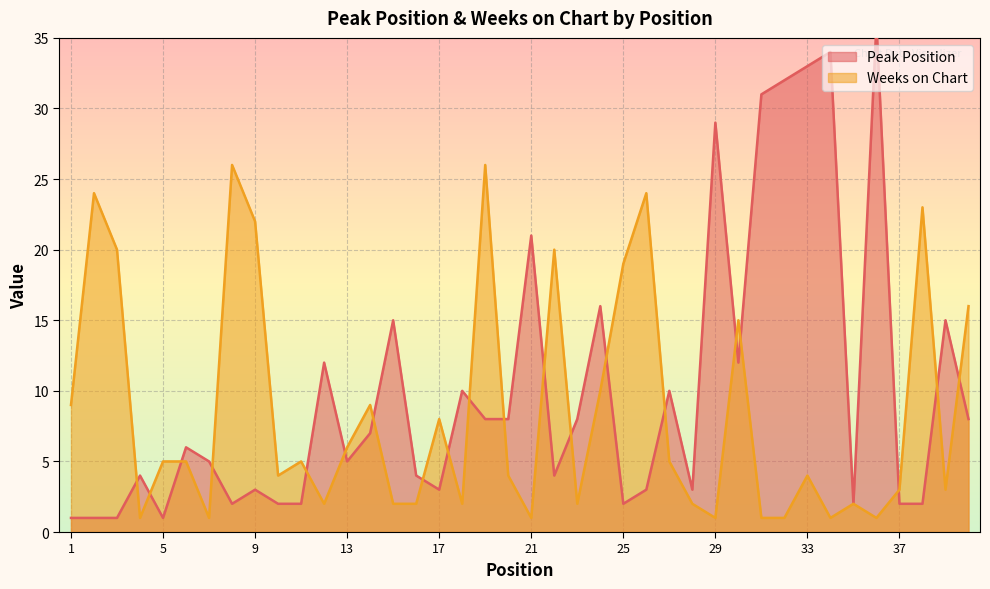

Reading right to left, transcribe all the data shown in this chart.

Peak Position: 40=8	39=15	38=2	37=2	36=36	35=2	34=34	33=33	32=32	31=31	30=12	29=29	28=3	27=10	26=3	25=2	24=16	23=8	22=4	21=21	20=8	19=8	18=10	17=3	16=4	15=15	14=7	13=5	12=12	11=2	10=2	9=3	8=2	7=5	6=6	5=1	4=4	3=1	2=1	1=1
Weeks on Chart: 40=16	39=3	38=23	37=3	36=1	35=2	34=1	33=4	32=1	31=1	30=15	29=1	28=2	27=5	26=24	25=19	24=10	23=2	22=20	21=1	20=4	19=26	18=2	17=8	16=2	15=2	14=9	13=6	12=2	11=5	10=4	9=22	8=26	7=1	6=5	5=5	4=1	3=20	2=24	1=9